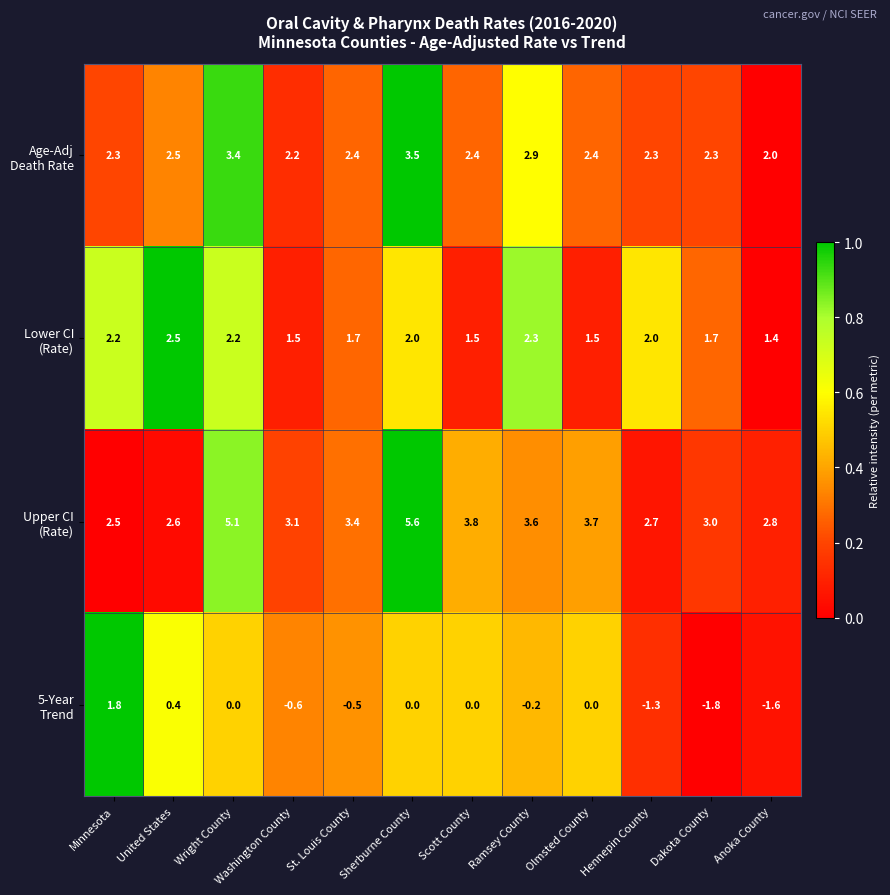

At which category does the chart reach its peak across all series?

Sherburne County